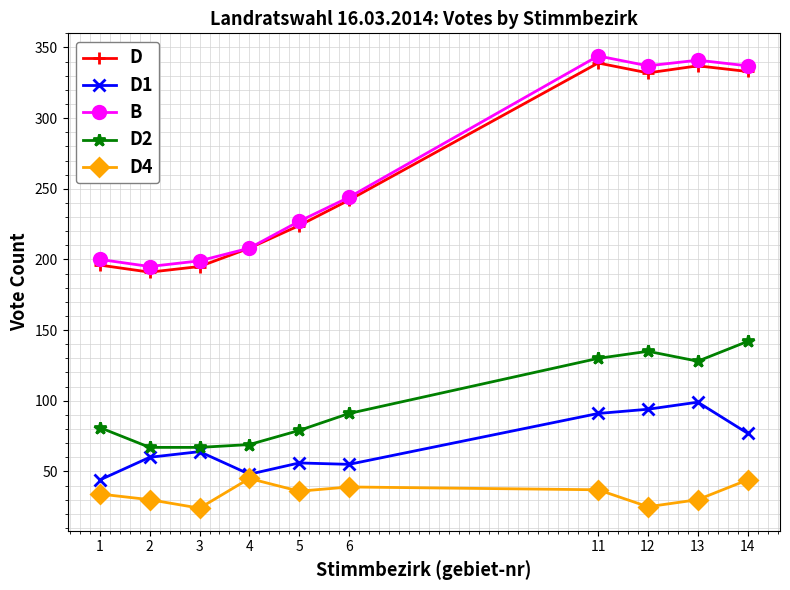

True or false: D and D1 cross at least once.

False